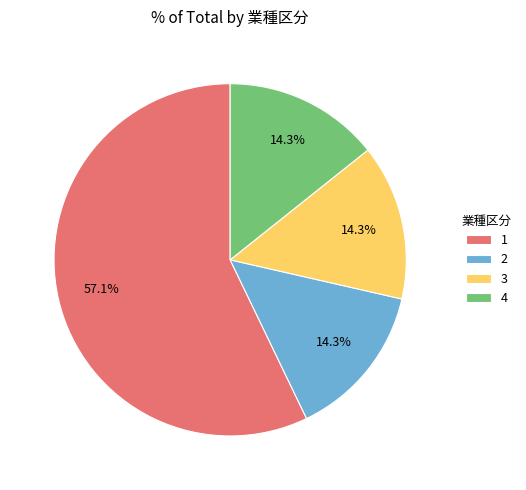

What is the largest slice in the pie chart?

1